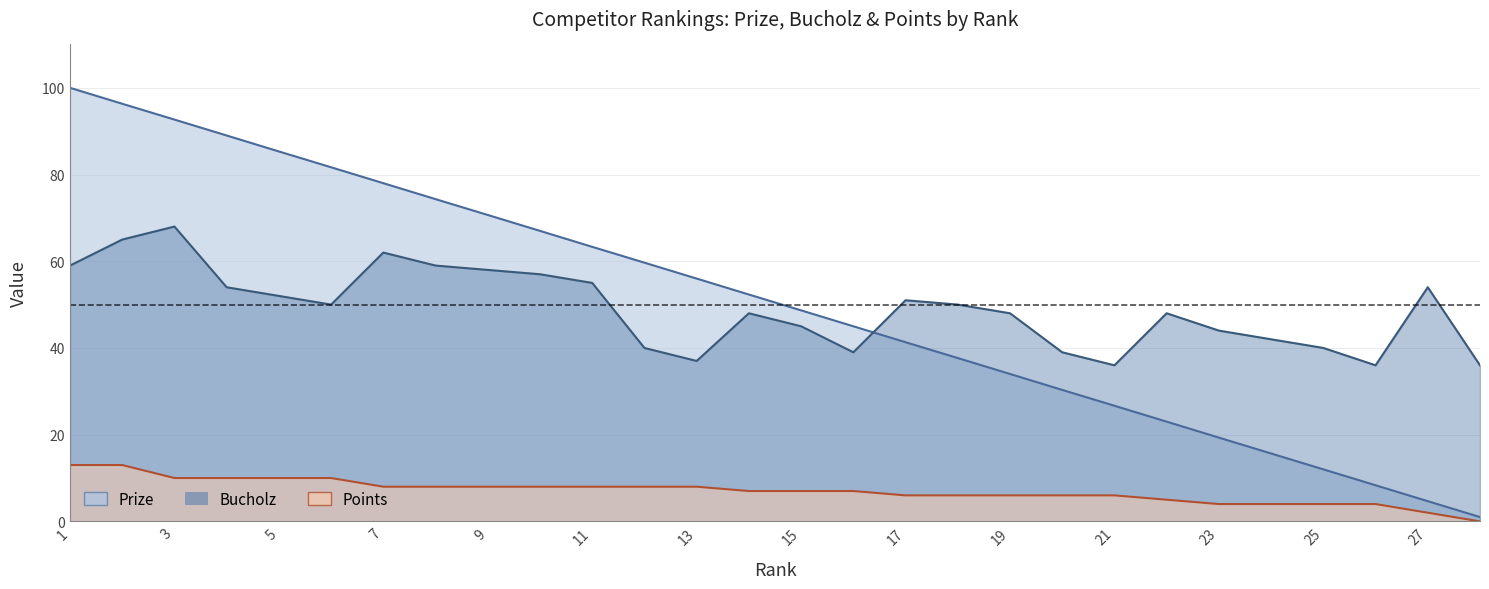

The value of Prize at 1 is 178.9. True or false?

False